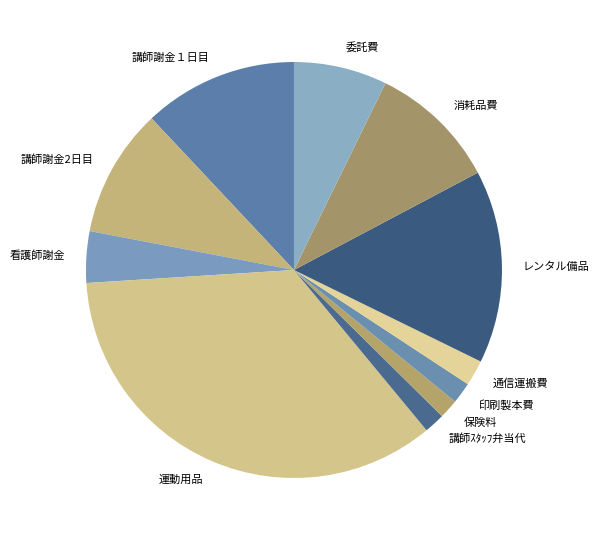

Count the number of slices in the pie.

11